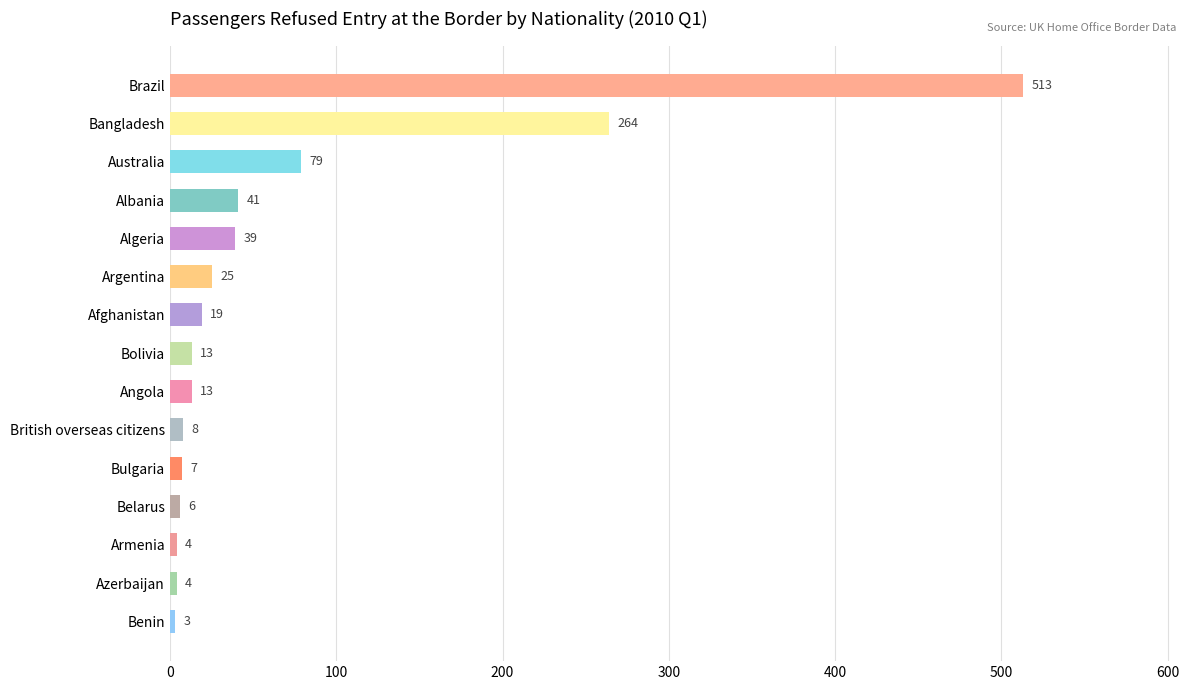

Reading top to bottom, transcribe all the data shown in this chart.

Brazil=513	Bangladesh=264	Australia=79	Albania=41	Algeria=39	Argentina=25	Afghanistan=19	Bolivia=13	Angola=13	British overseas citizens=8	Bulgaria=7	Belarus=6	Armenia=4	Azerbaijan=4	Benin=3